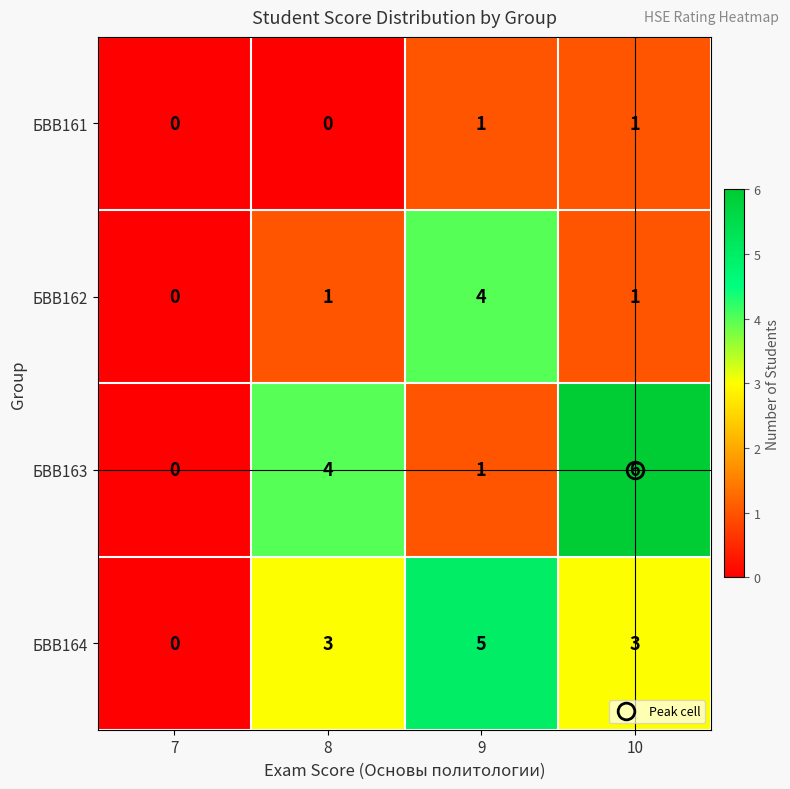

What is the total value across all series at 8?

8